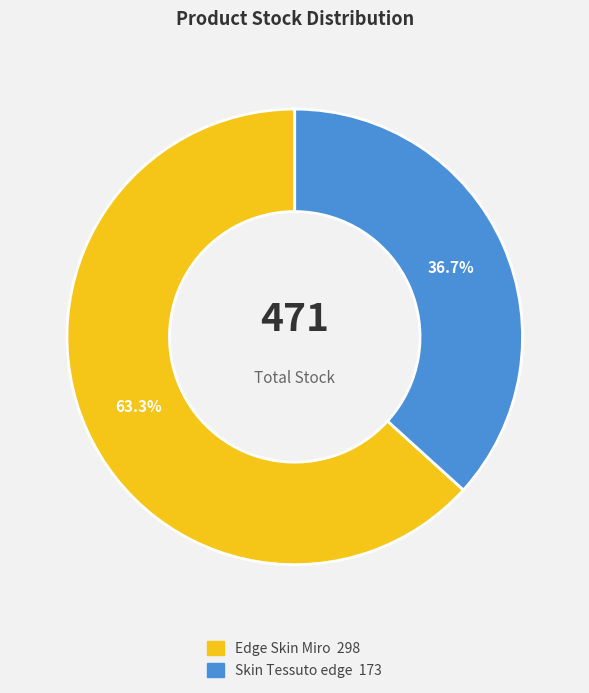

Which slice represents more than half of the pie?

Edge Skin Miro